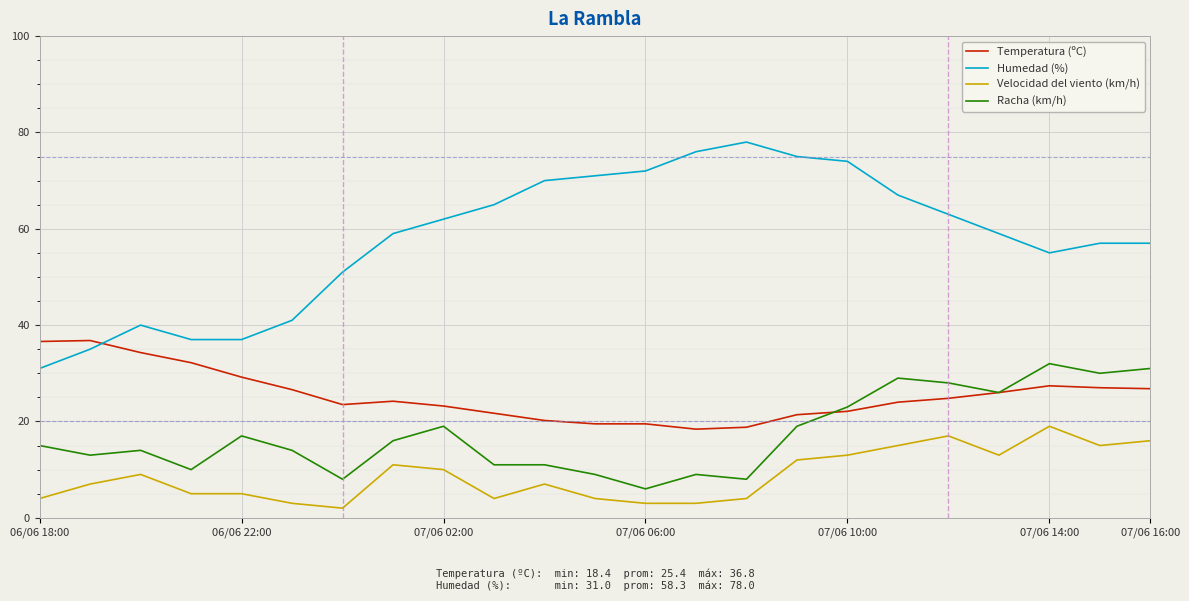

Which series has the largest total across all categories?

Humedad (%)